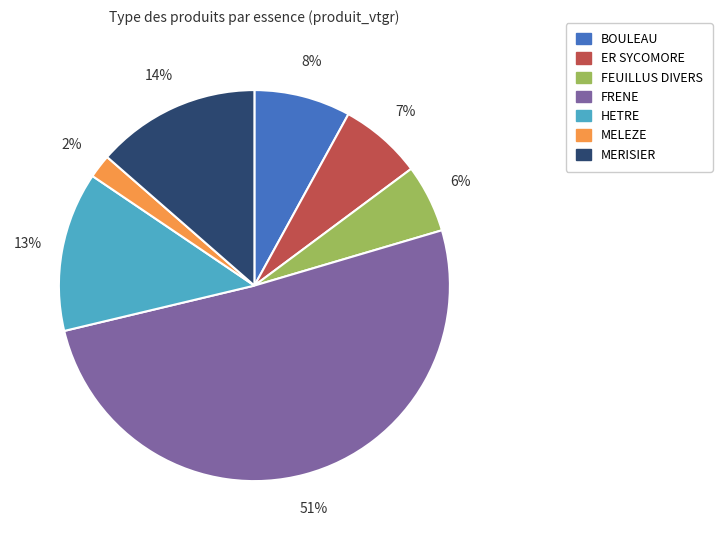

Is there a majority slice in this chart?

Yes